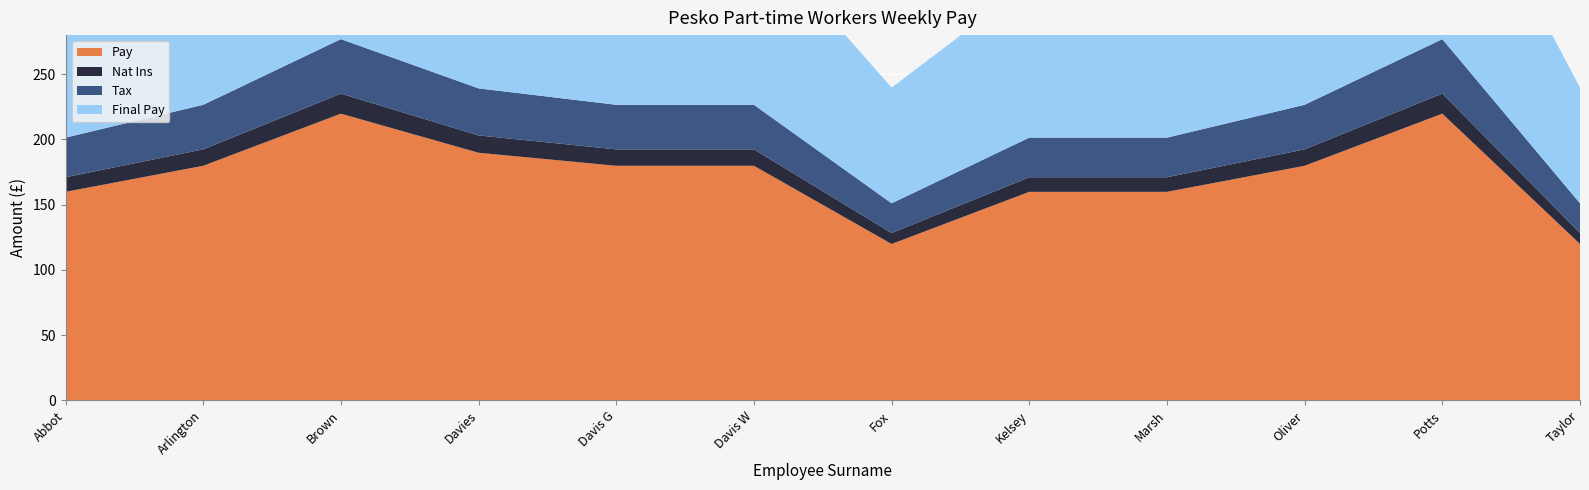

Reading left to right, list all the values displayed in this chart.

Pay: Abbot=159.8	Arlington=179.8	Brown=219.8	Davies=189.8	Davis G=179.8	Davis W=179.8	Fox=119.9	Kelsey=159.8	Marsh=159.8	Oliver=179.8	Potts=219.8	Taylor=119.9
Nat Ins: Abbot=11.2	Arlington=12.6	Brown=15.4	Davies=13.3	Davis G=12.6	Davis W=12.6	Fox=8.4	Kelsey=11.2	Marsh=11.2	Oliver=12.6	Potts=15.4	Taylor=8.4
Tax: Abbot=30.4	Arlington=34.2	Brown=41.8	Davies=36.1	Davis G=34.2	Davis W=34.2	Fox=22.8	Kelsey=30.4	Marsh=30.4	Oliver=34.2	Potts=41.8	Taylor=22.8
Final Pay: Abbot=118.3	Arlington=133.1	Brown=162.6	Davies=140.5	Davis G=133.1	Davis W=133.1	Fox=88.7	Kelsey=118.3	Marsh=118.3	Oliver=133.1	Potts=162.6	Taylor=88.7